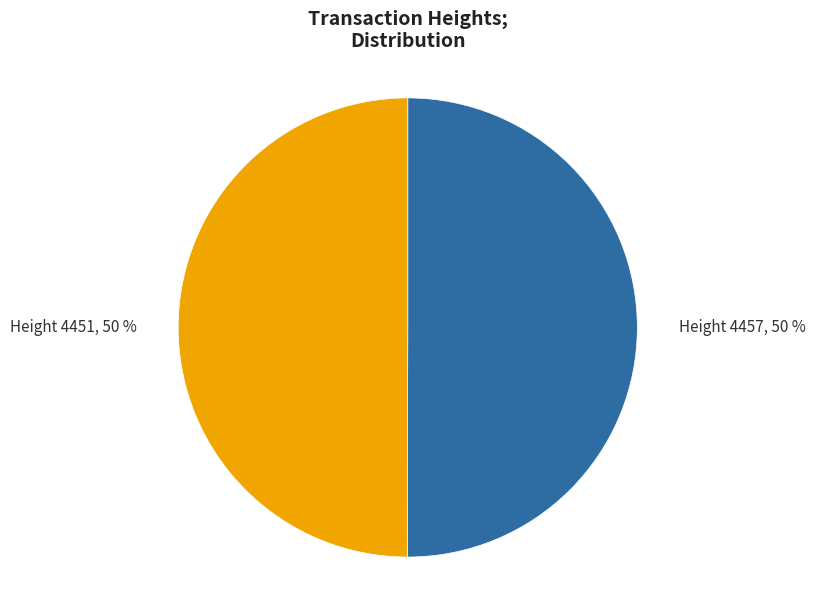

What percentage is the Height 4451 slice, to the nearest percent?

50%